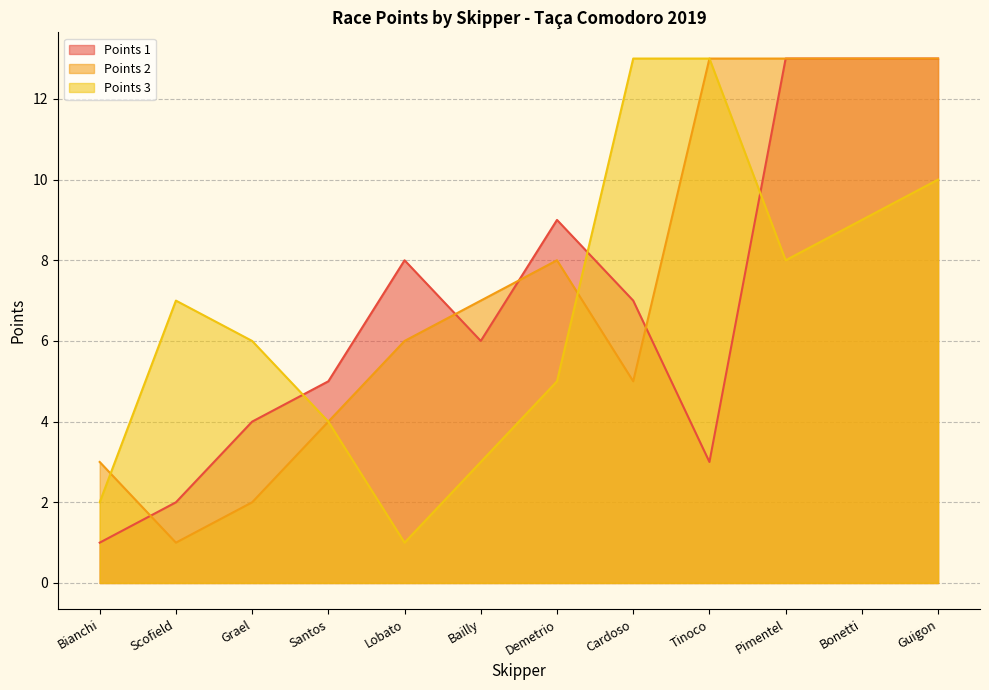

Which series ends up on top after the final intersection of Points 3 and Points 1?

Points 1